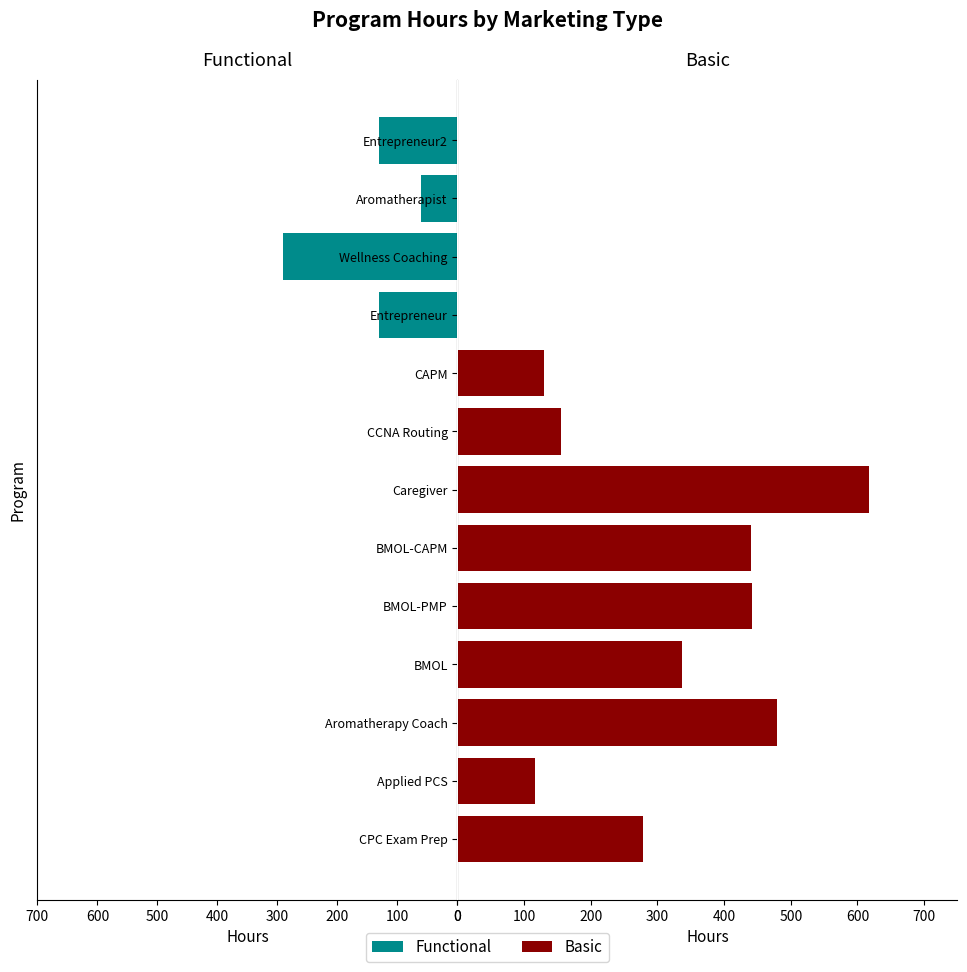

Between Caregiver and Entrepreneur, which series saw the biggest shift?

Basic